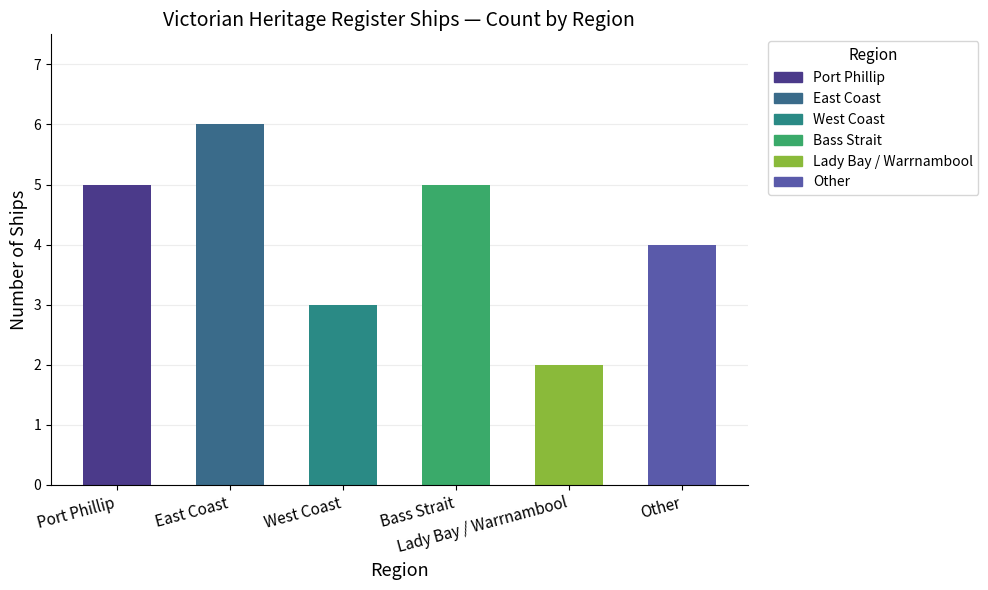

What is the greatest value displayed?

6